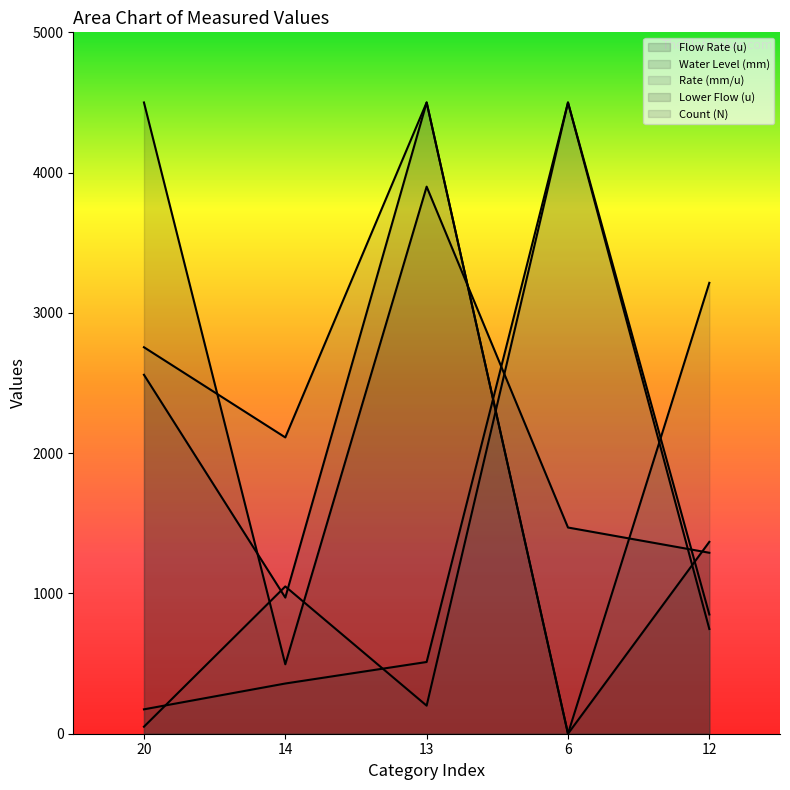

What is the minimum value for Water Level (mm)?

173.9